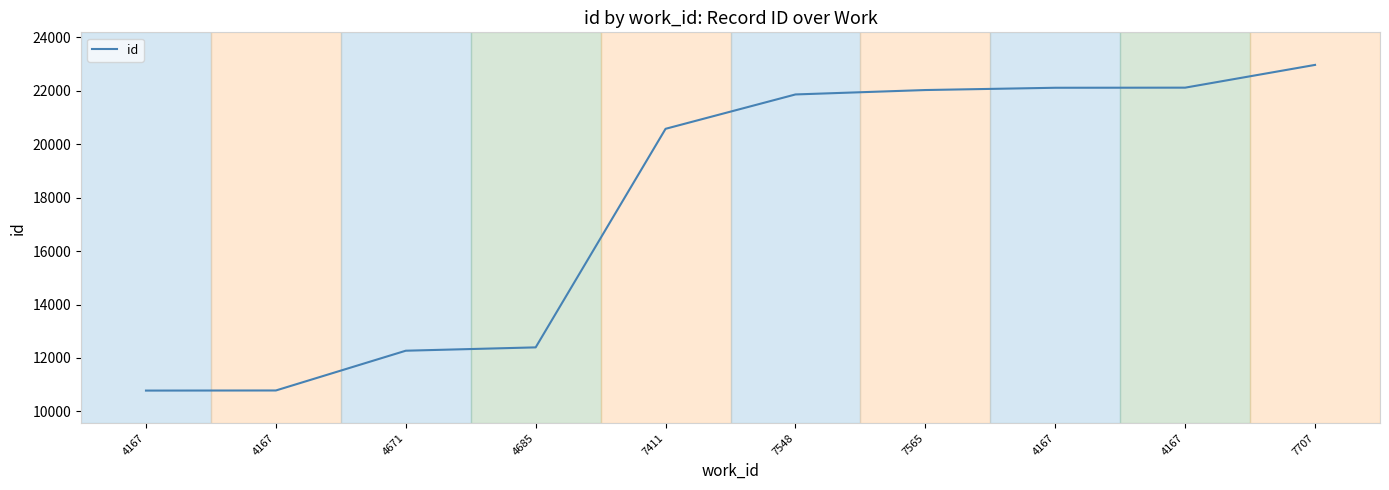

Reading left to right, what are all the values shown in this chart?

4167=10781	4167=10785	4671=12272	4685=12397	7411=20571	7548=21856	7565=22021	4167=22106	4167=22110	7707=22961